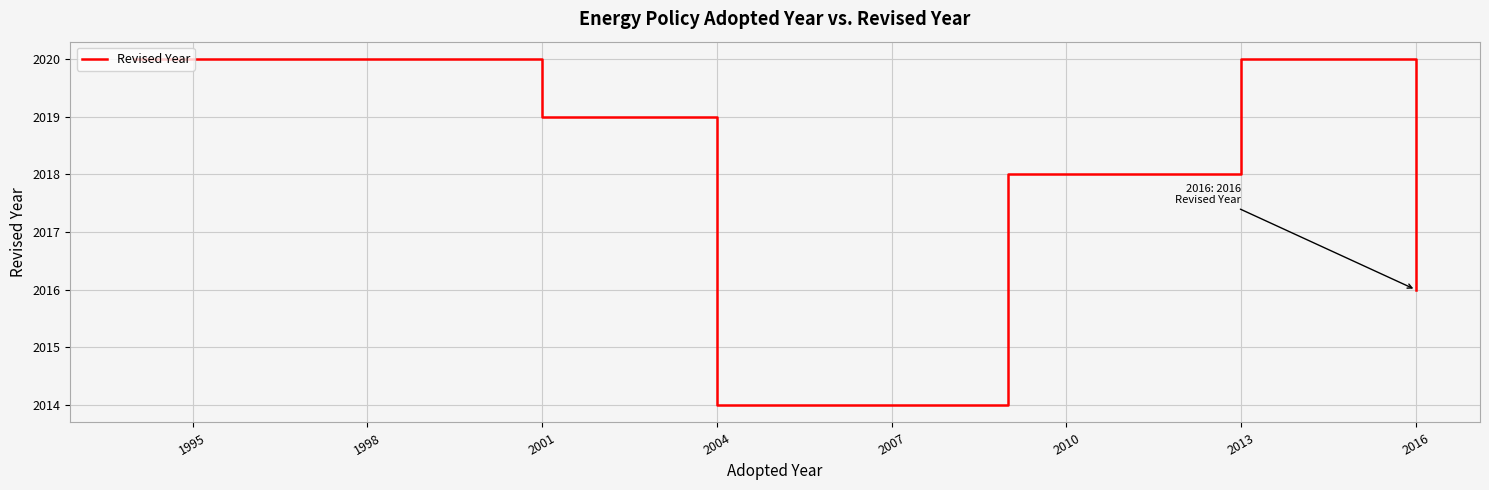

What is the difference between the maximum and minimum values?

6